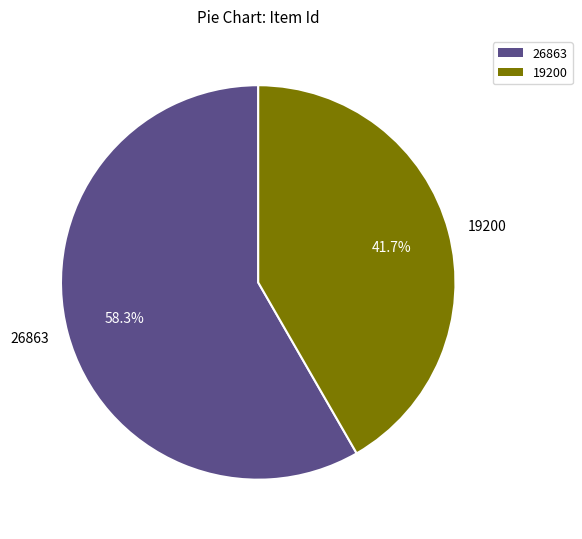

Is there a majority slice in this chart?

Yes